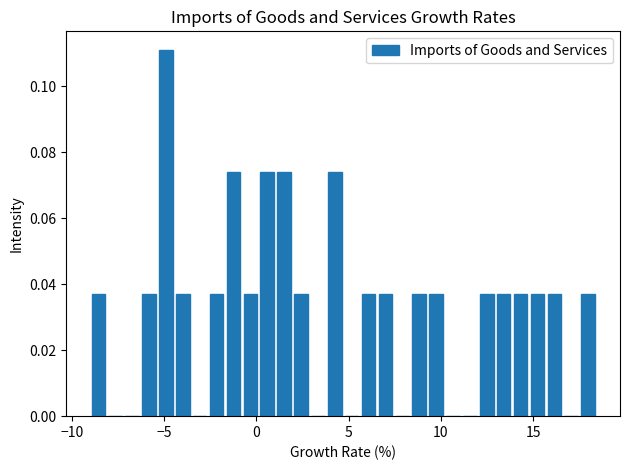

Around what value on the x-axis is the tallest bar? Give the approximate position of its centre, as read against the axis.

-5.0